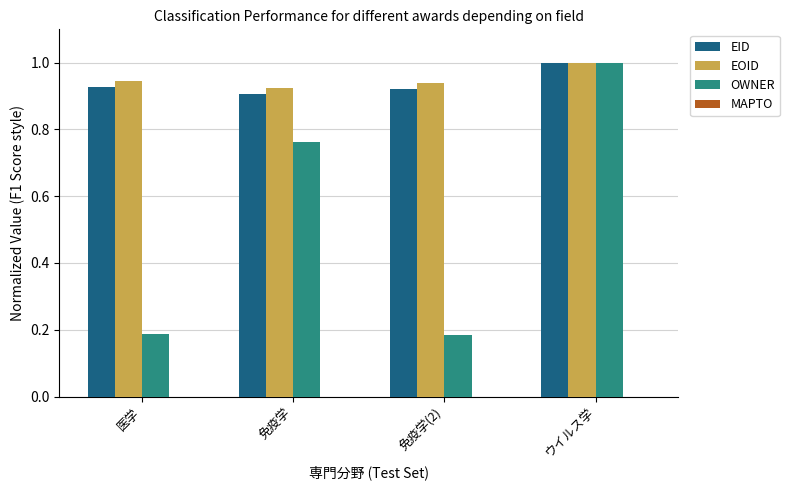

The OWNER series shows 1.0 at ウイルス学. True or false?

True